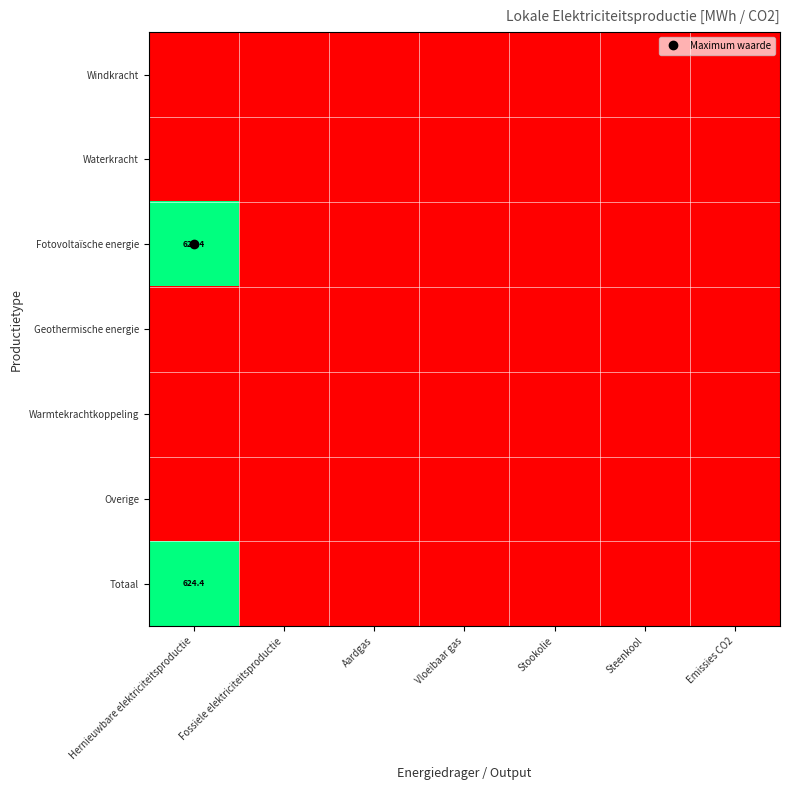

Rank the series by their maximum value, from lowest to highest.

Windkracht, Waterkracht, Geothermische energie, Warmtekrachtkoppeling, Overige, Fotovoltaïsche energie, Totaal